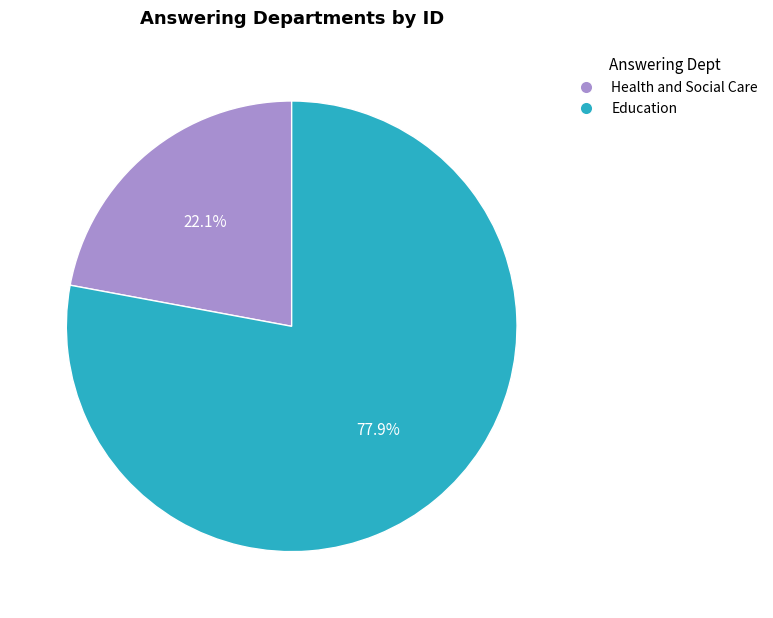

How many slices are in this pie chart?

2